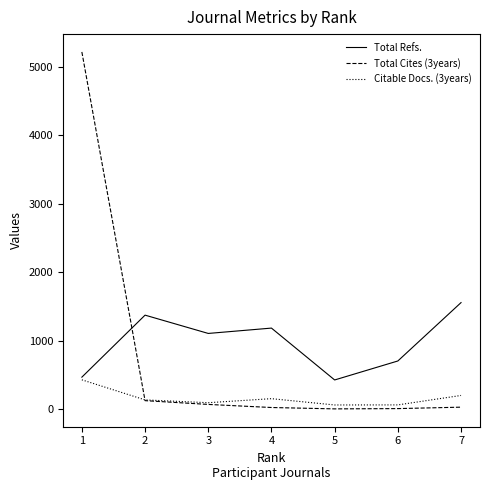

Is it true that Total Refs. equals 1372 at 2?

True